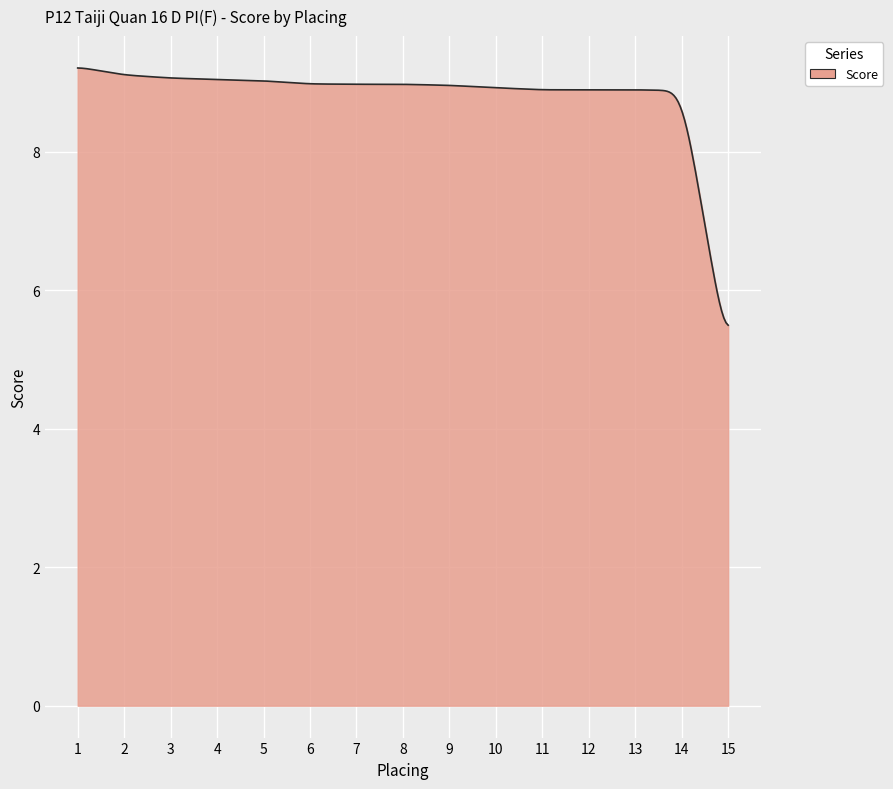

What is the minimum value shown in the chart?

5.5